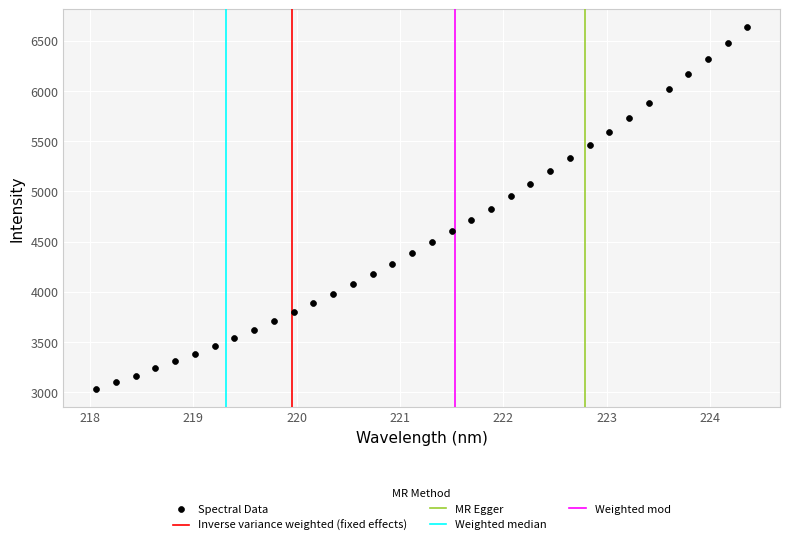

What is the range of Y values (max minus min)?

3597.6